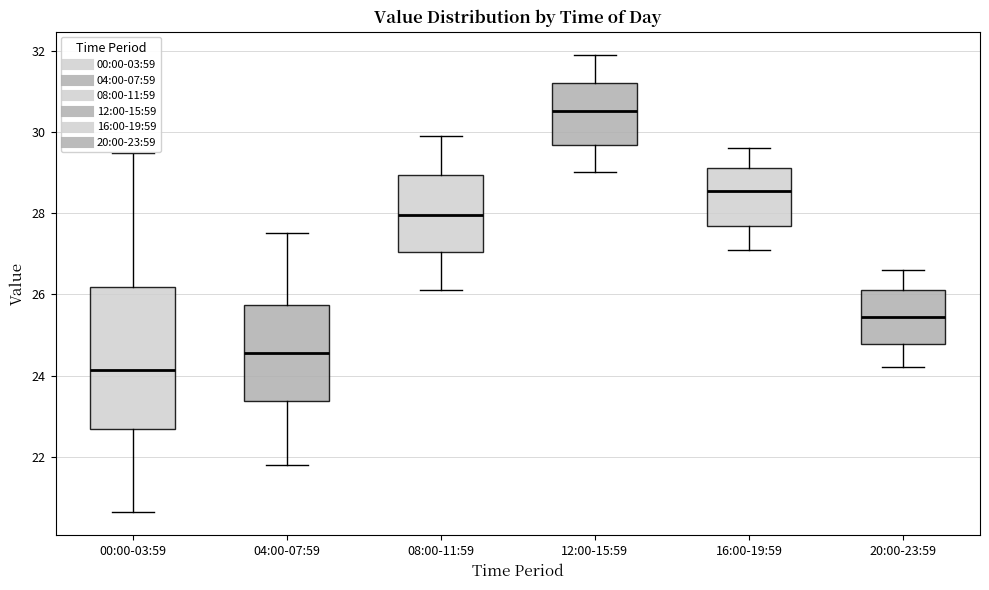

Which box has the highest median line?

12:00-15:59